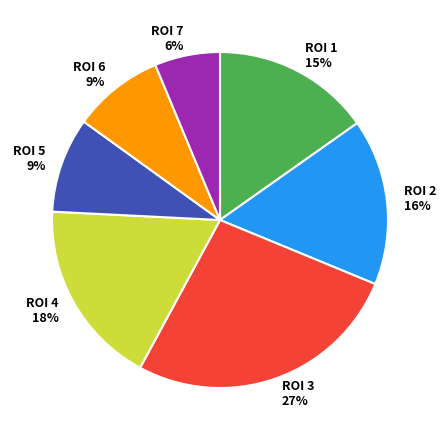

To the nearest percent, what portion does ROI 1 represent?

15%